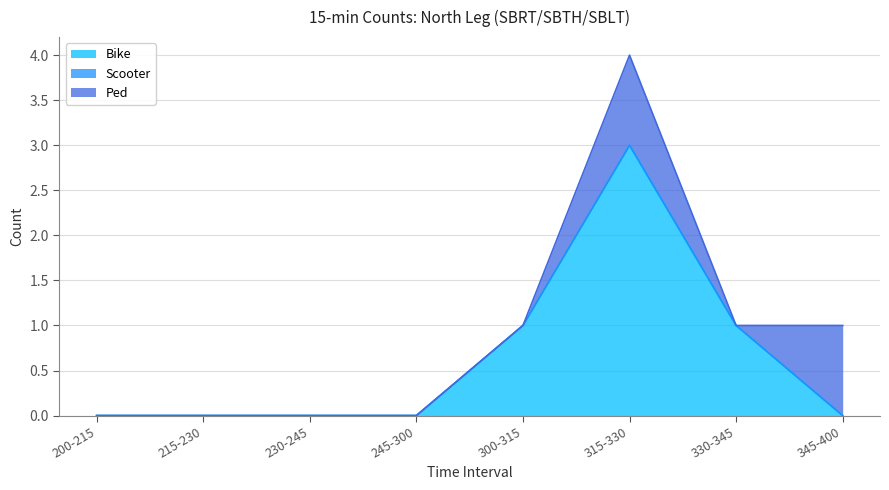

At which category is the sum across all series the highest?

315-330